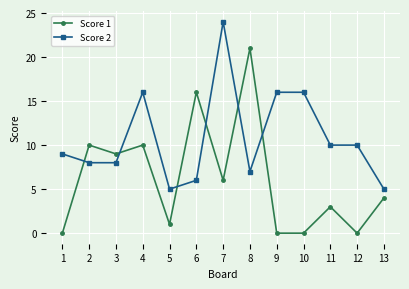

Reading right to left, what are all the values shown in this chart?

Score 1: 4	0	3	0	0	21	6	16	1	10	9	10	0
Score 2: 5	10	10	16	16	7	24	6	5	16	8	8	9